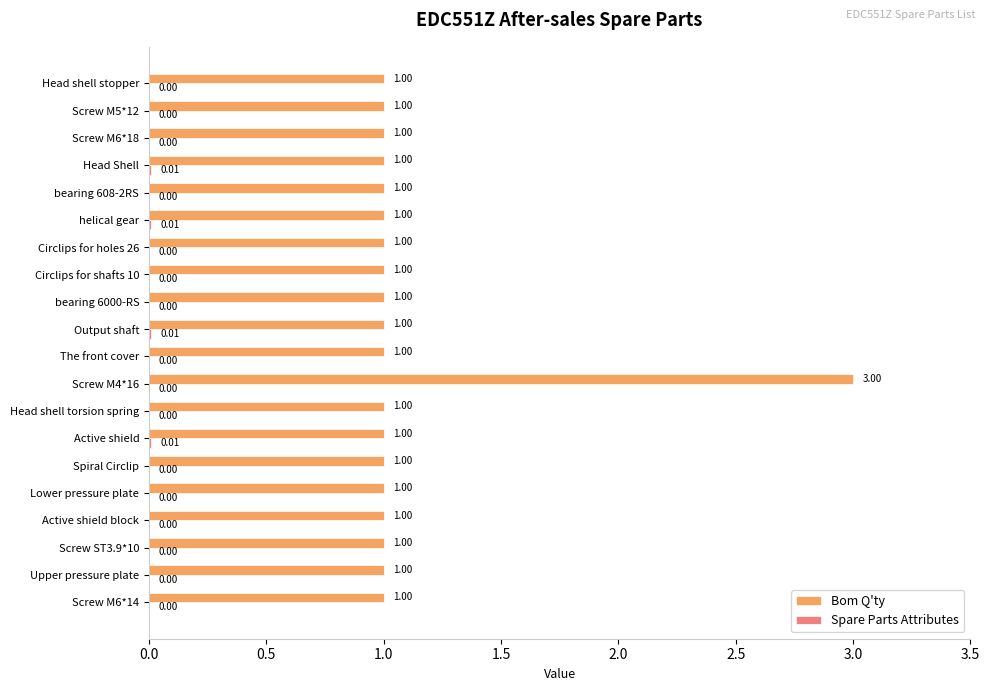

What is the sum of all Bom Q'ty values?

22.0